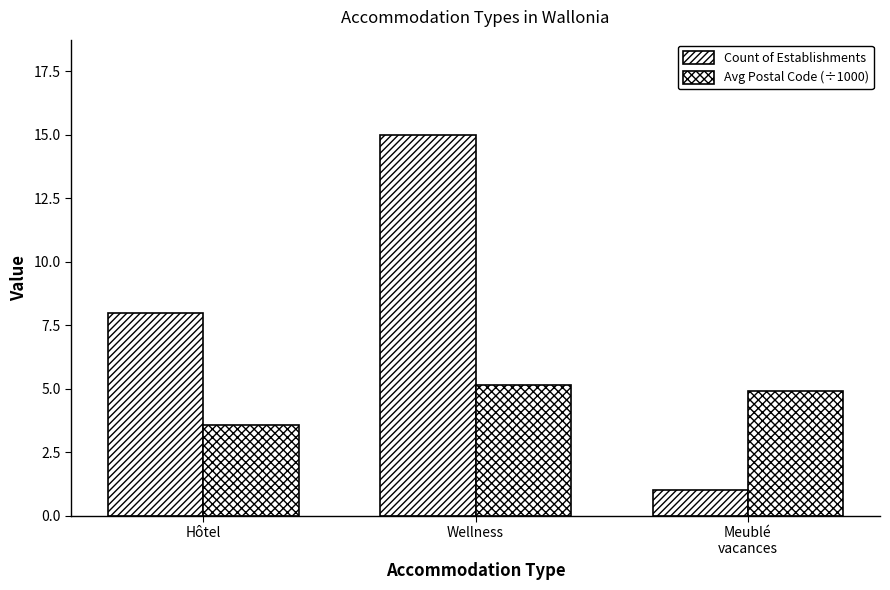

How many categories are shown in the chart?

3